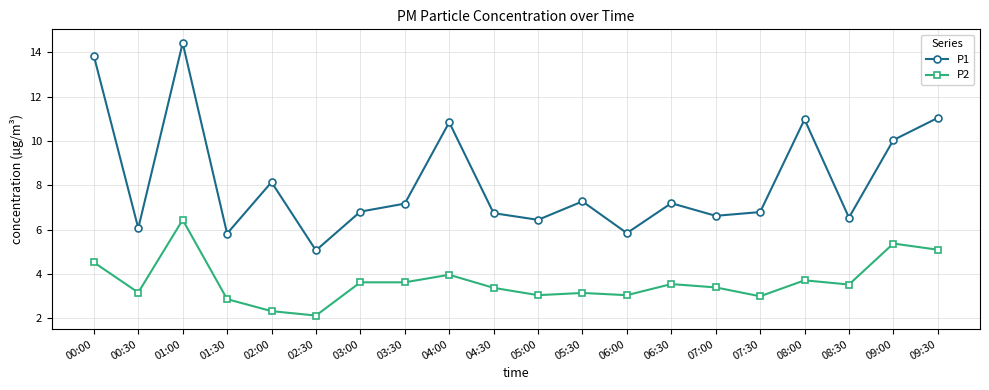

What is the difference between the highest and lowest values at 00:30?

2.9